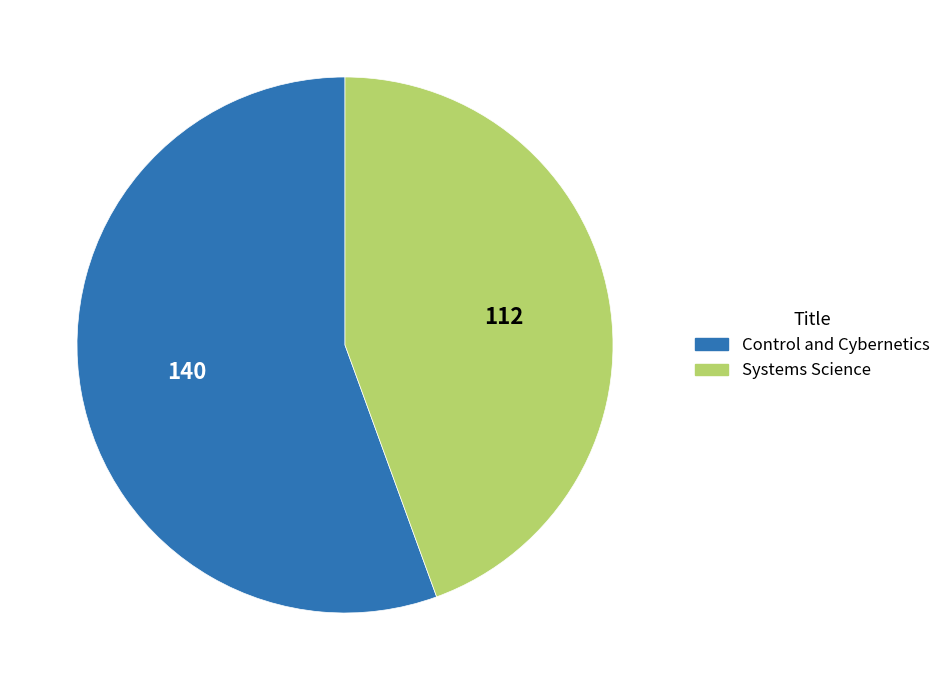

Which category has the smallest portion of the pie?

Systems Science